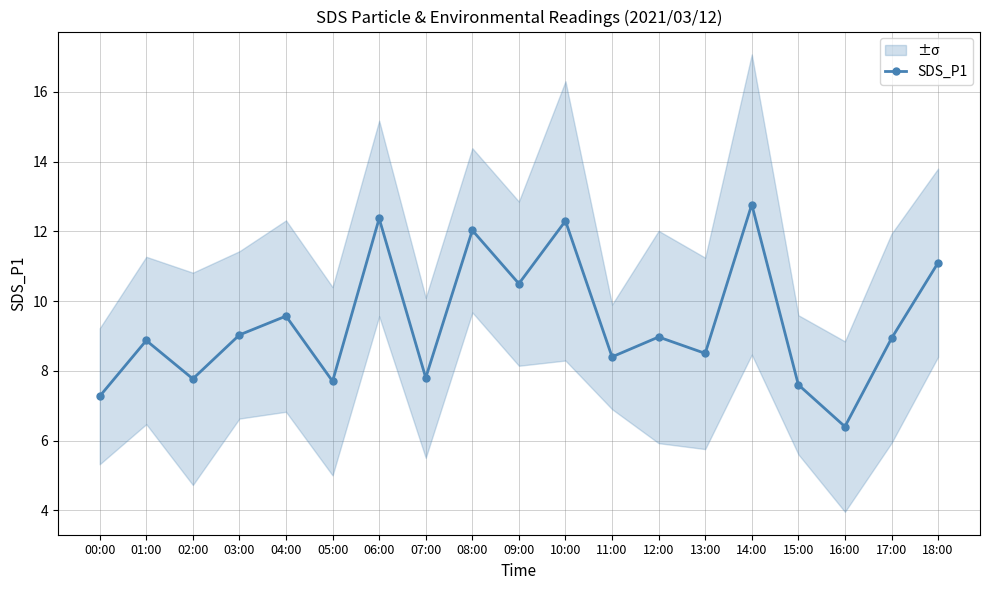

Is this an area chart (filled region under the line)?

No